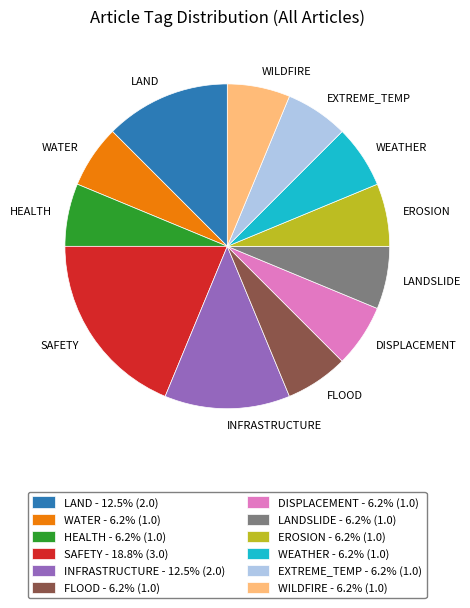

Which has a higher value, EROSION or LAND?

LAND